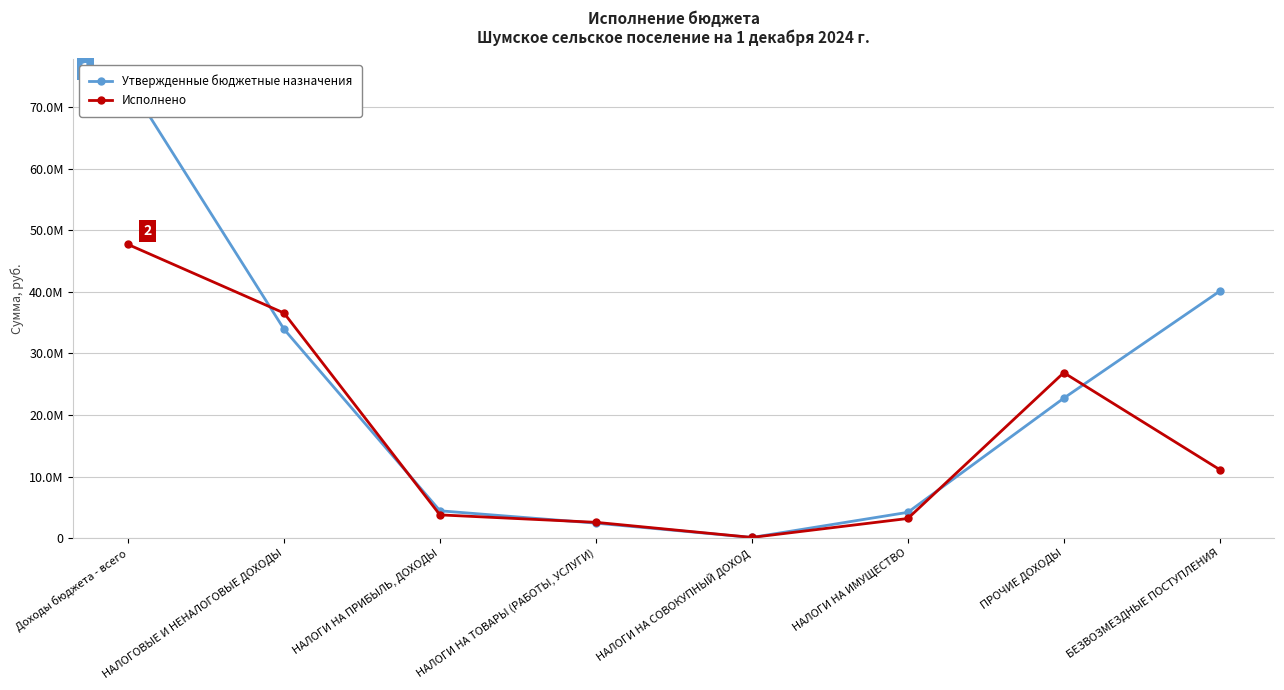

At which category is the sum across all series the highest?

Доходы бюджета - всего